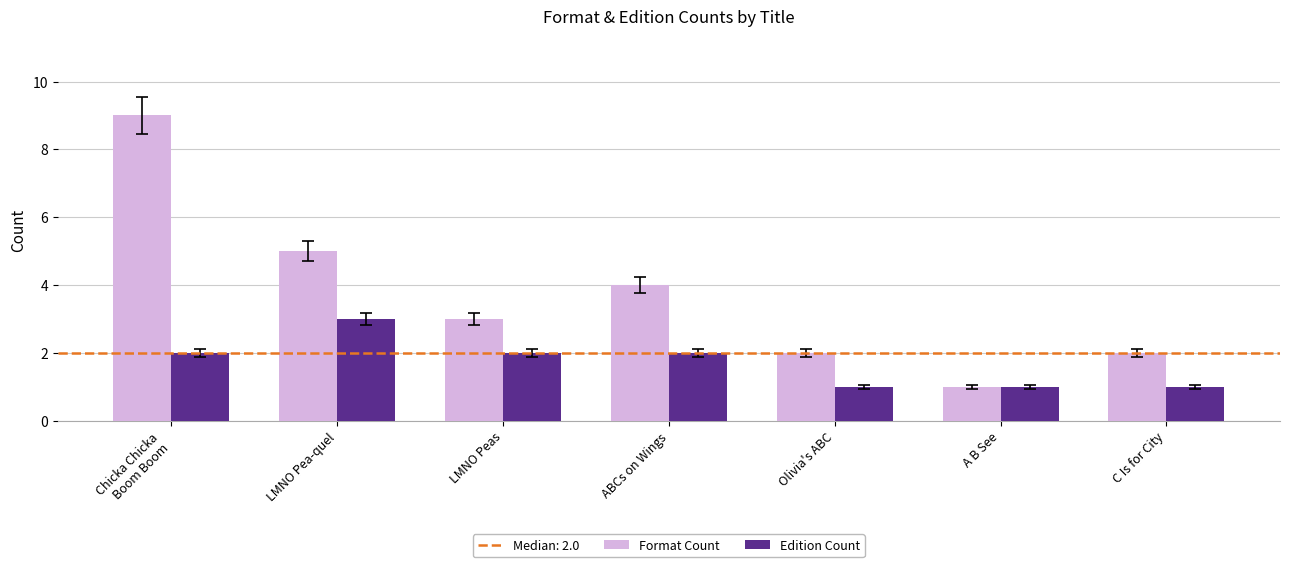

Is it true that Format Count equals 5 at LMNO Pea-quel?

True